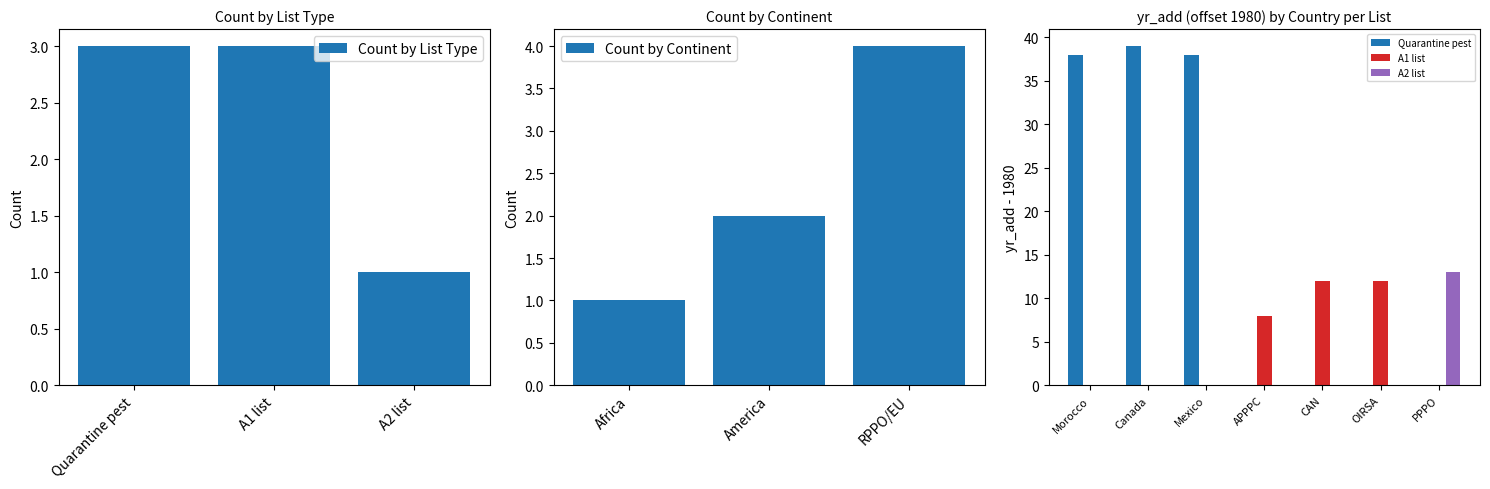

What is the maximum value shown in the chart?

39